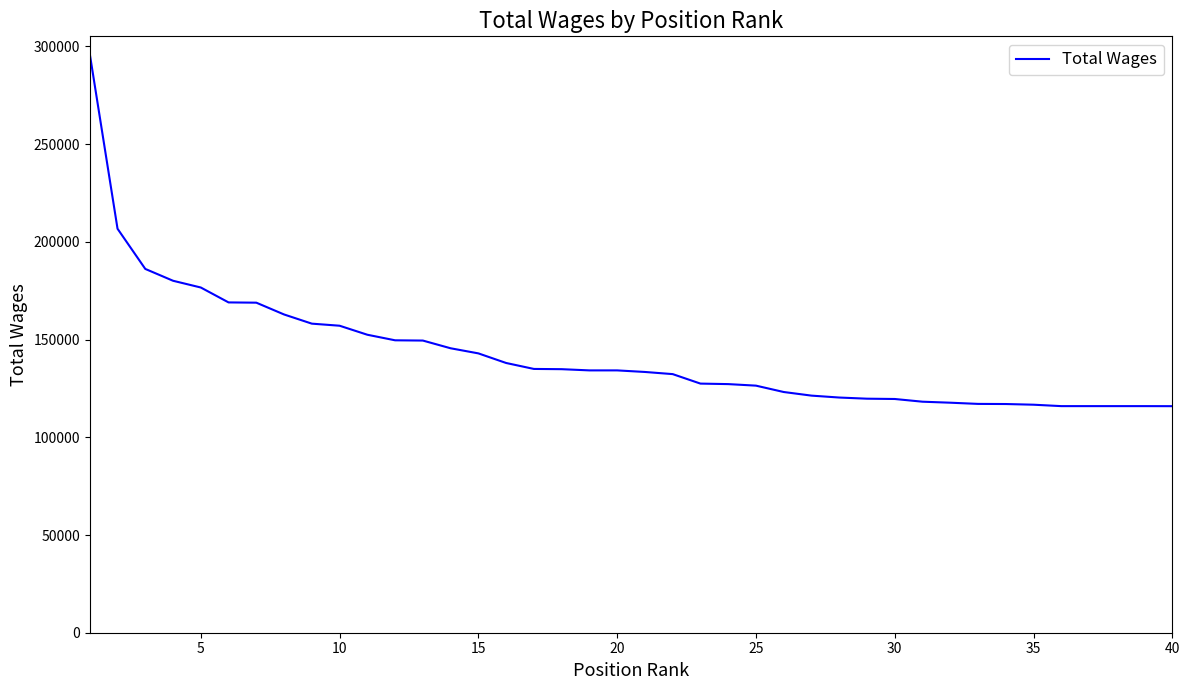

What is the minimum value shown in the chart?

115927